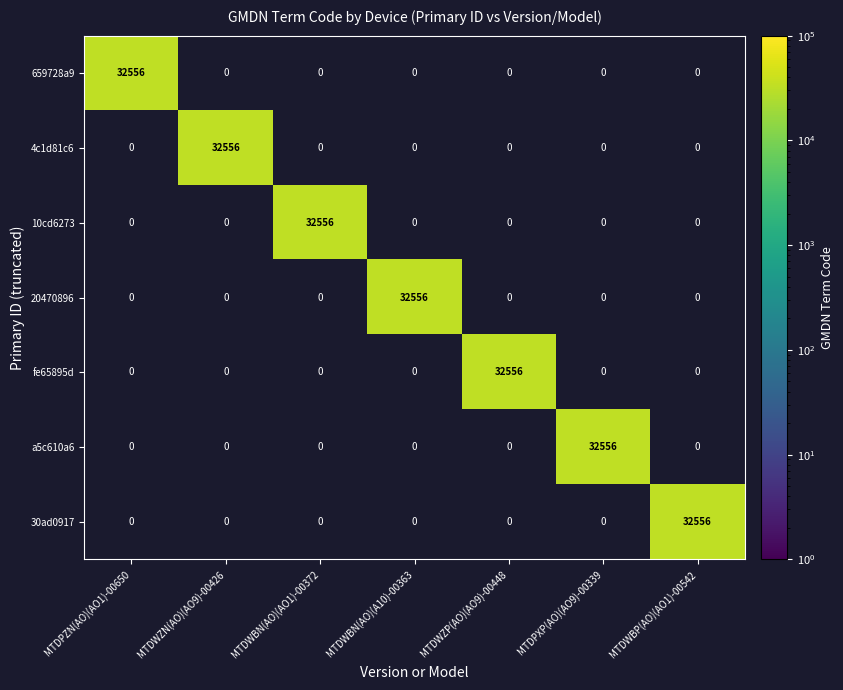

What is the total value across all series at MTDPZN(AO)(AO1)-00650?

32556